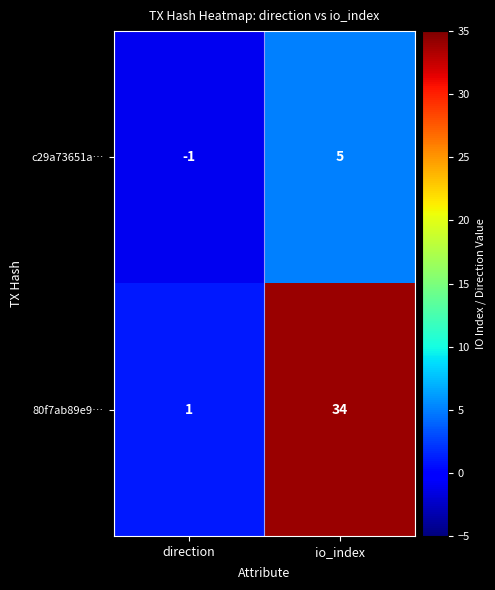

Between direction and io_index, which series saw the biggest shift?

80f7ab89e9…